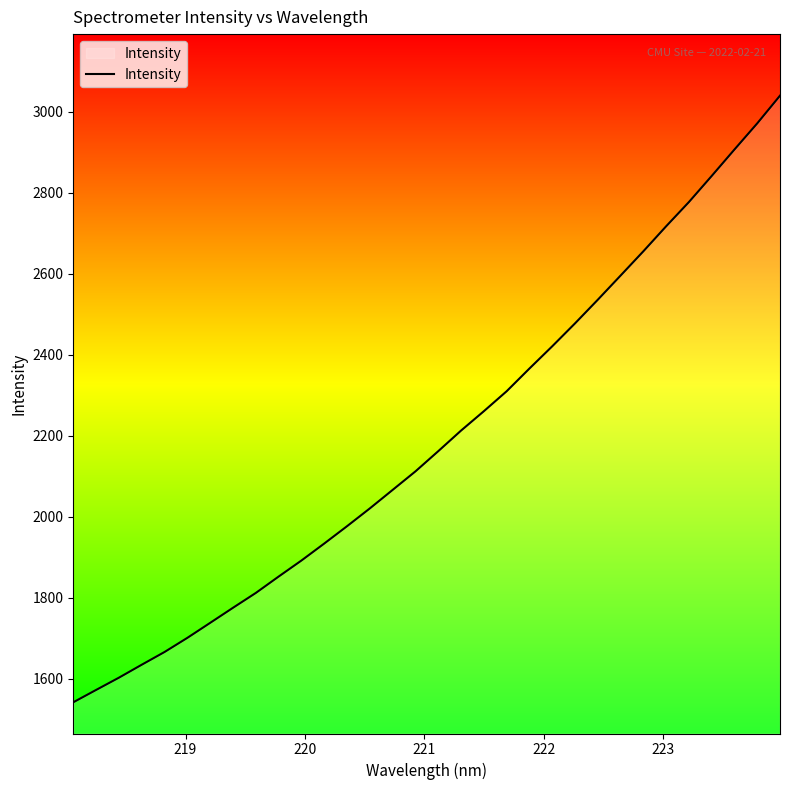

What is the greatest value displayed?

3039.5